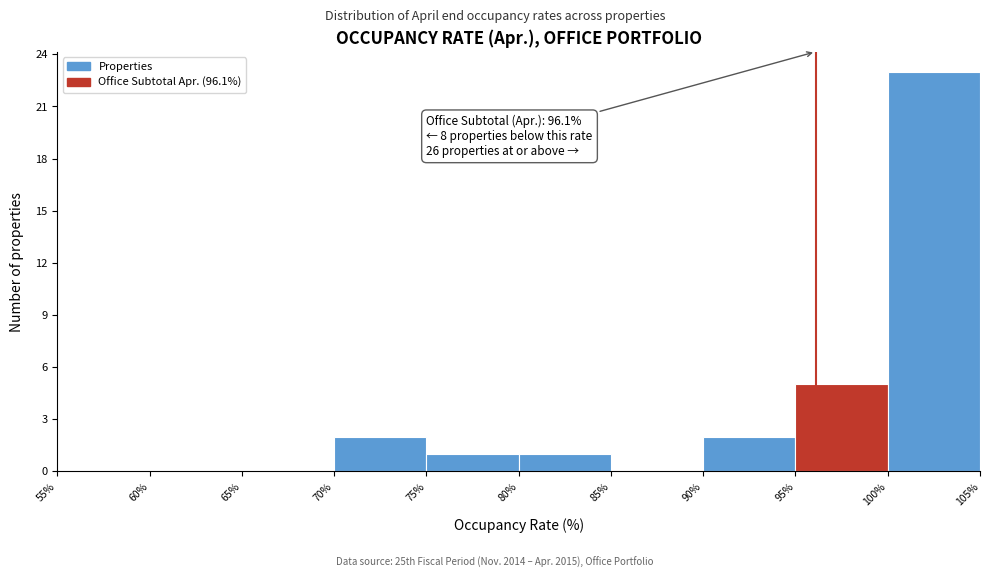

Over which range of the x-axis is the bar tallest?

100% to 105%